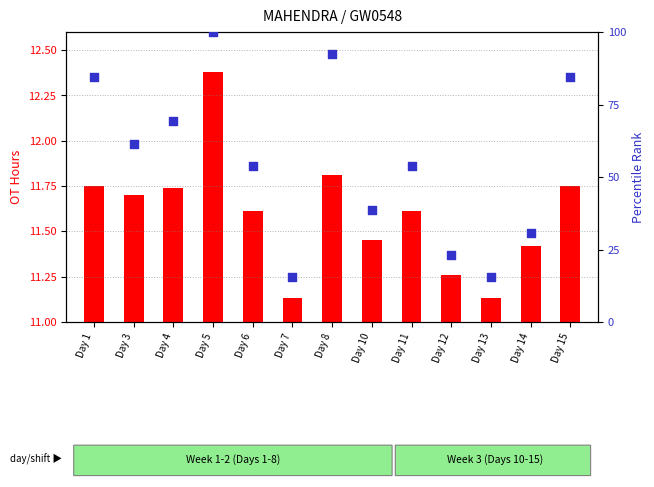

At which category is the sum across all series the highest?

Day 5